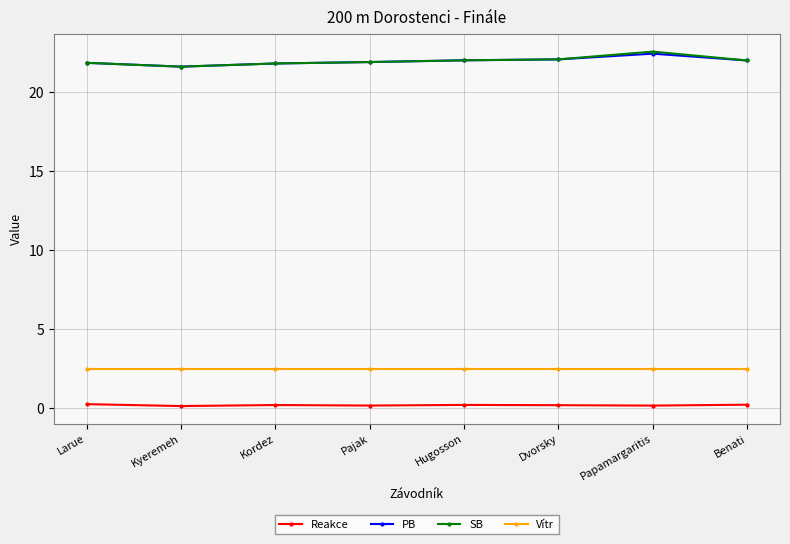

What is the label of the 5th point from the right?

Pajak